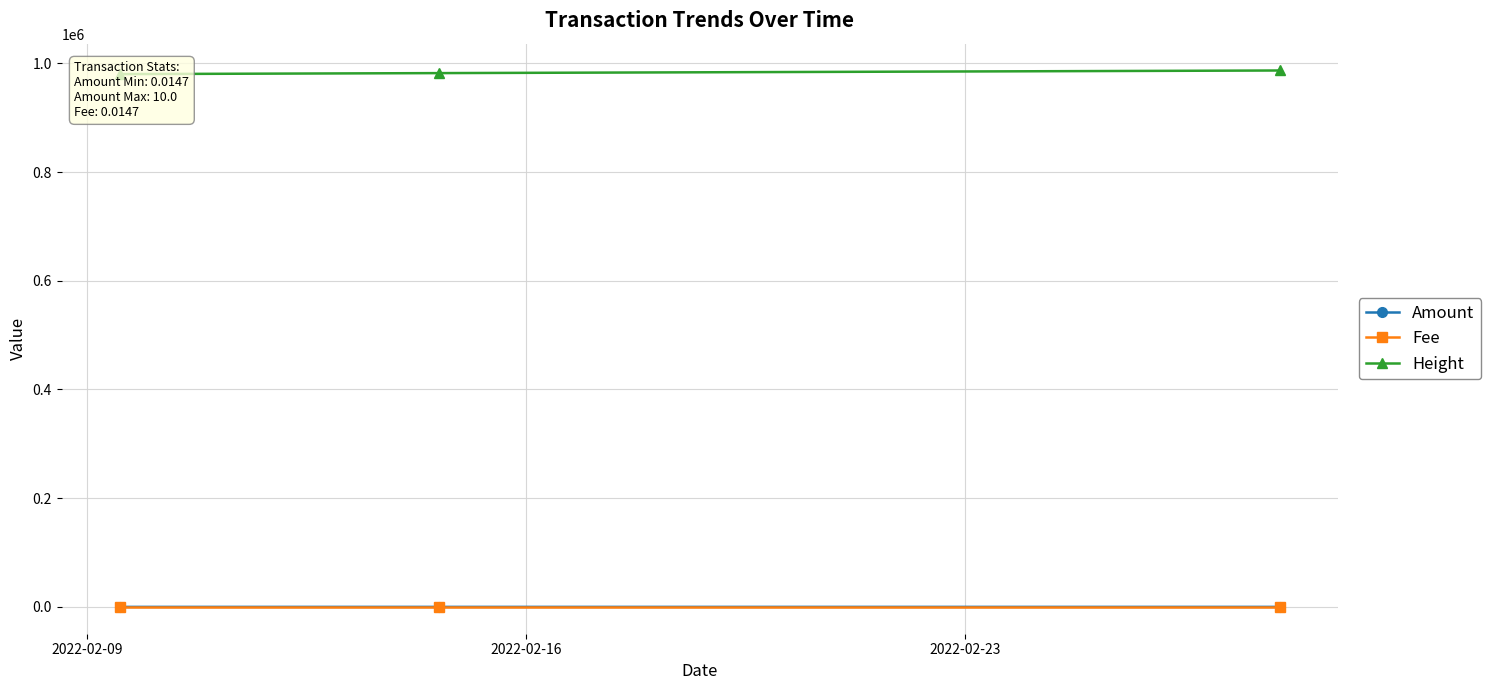

What is the maximum value shown in the chart?

986821.0